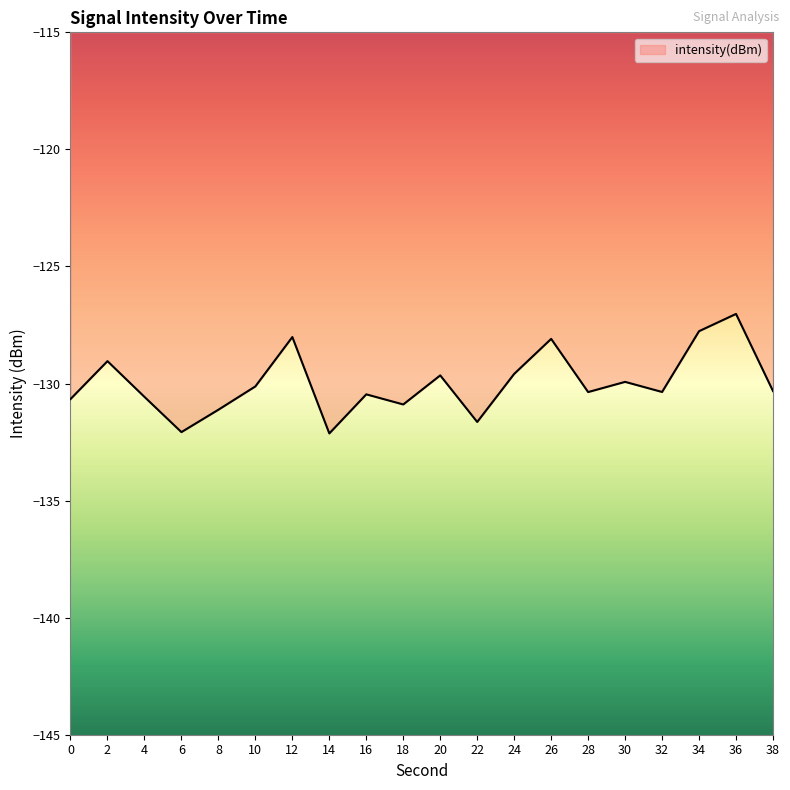

What is the difference between the maximum and minimum values?

5.1